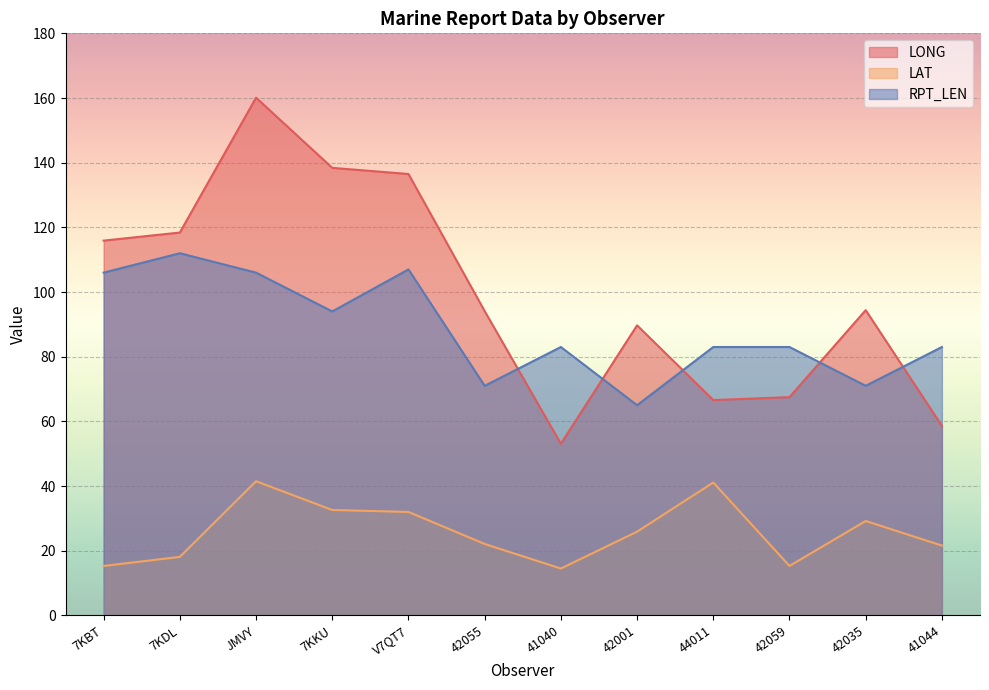

At which label is RPT_LEN closest to 88?

41040